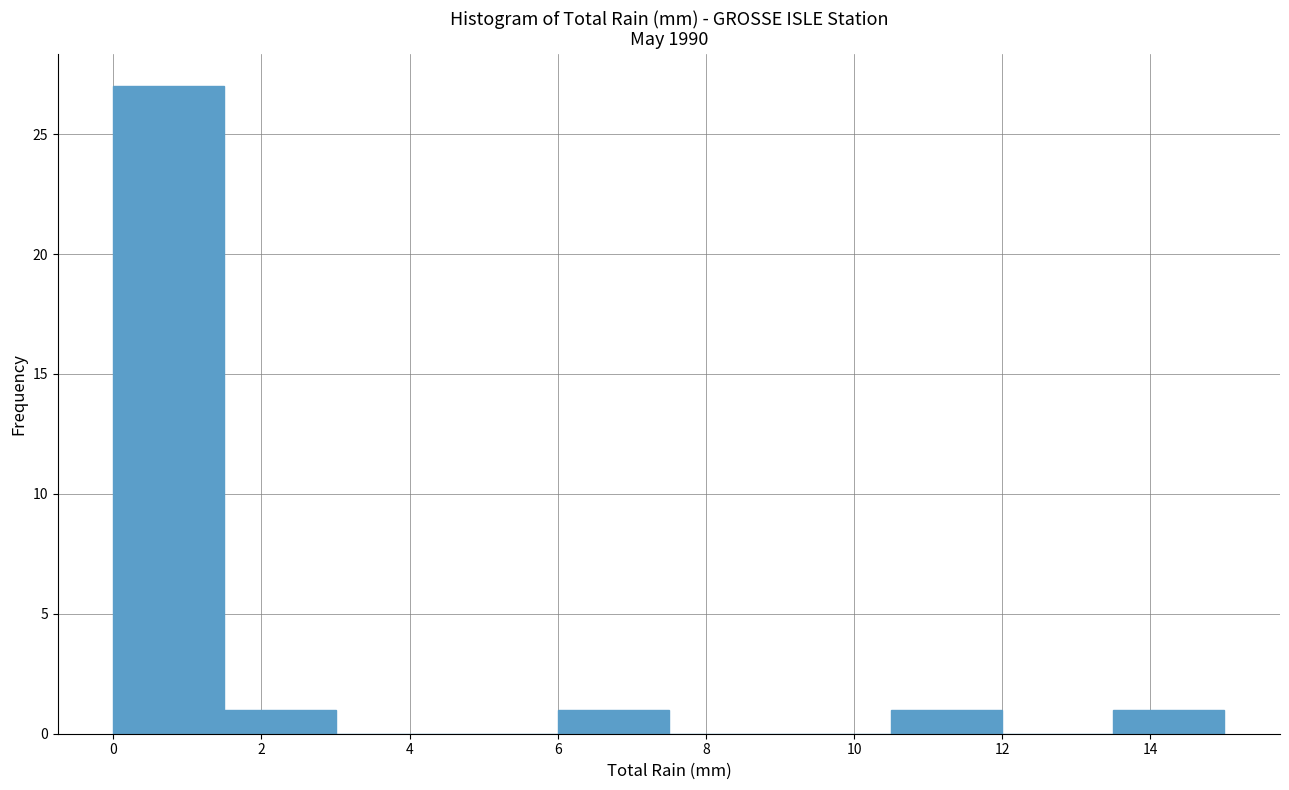

Reading left to right, transcribe this chart: for each bar, give the range it covers on the x-axis and its height. Neither the bar edges nor the heights are printed on the chart, so give them approximately, as read against the axes.

0.0 to 1.5: 27
1.5 to 3.0: 1
3.0 to 4.5: 0
4.5 to 6.0: 0
6.0 to 7.5: 1
7.5 to 9.0: 0
9.0 to 10.5: 0
10.5 to 12.0: 1
12.0 to 13.5: 0
13.5 to 15.0: 1